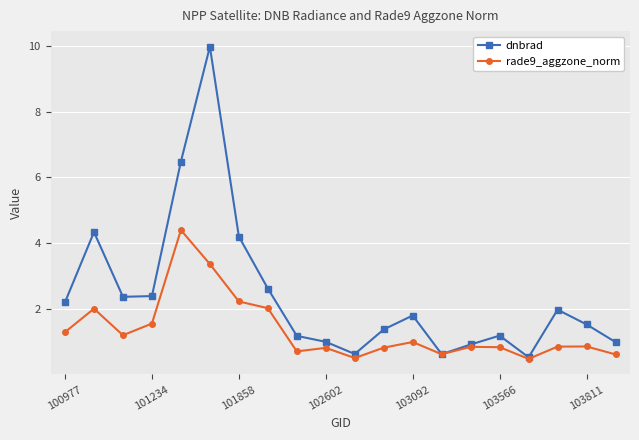

True or false: rade9_aggzone_norm has more than 1 points higher than both neighbors.

True